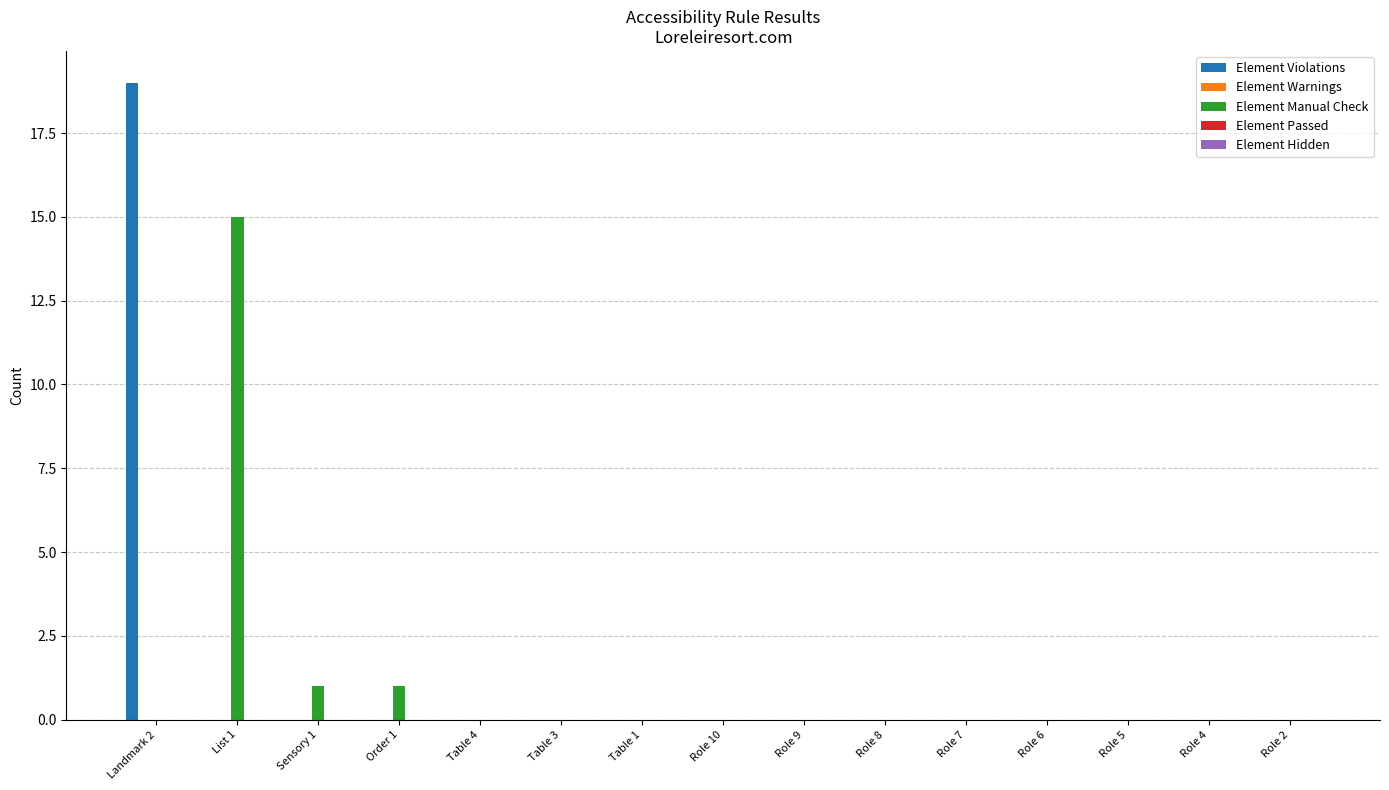

Which category has the highest value in the Element Violations series?

Landmark 2